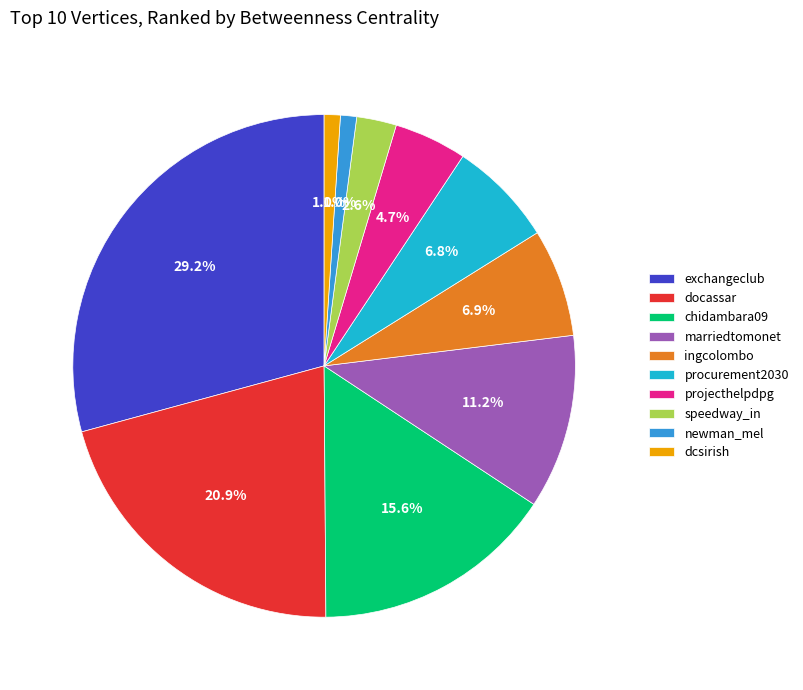

To the nearest percent, what portion does procurement2030 represent?

7%